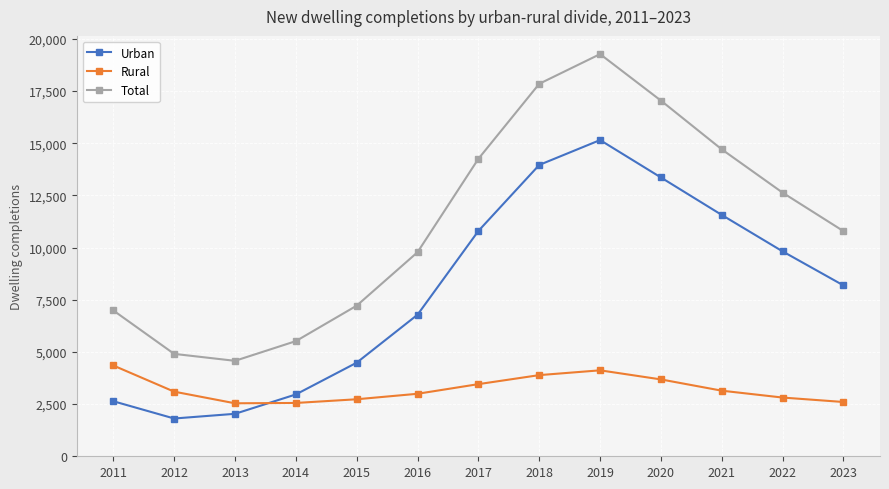

Where is the first local minimum for Total?

2013